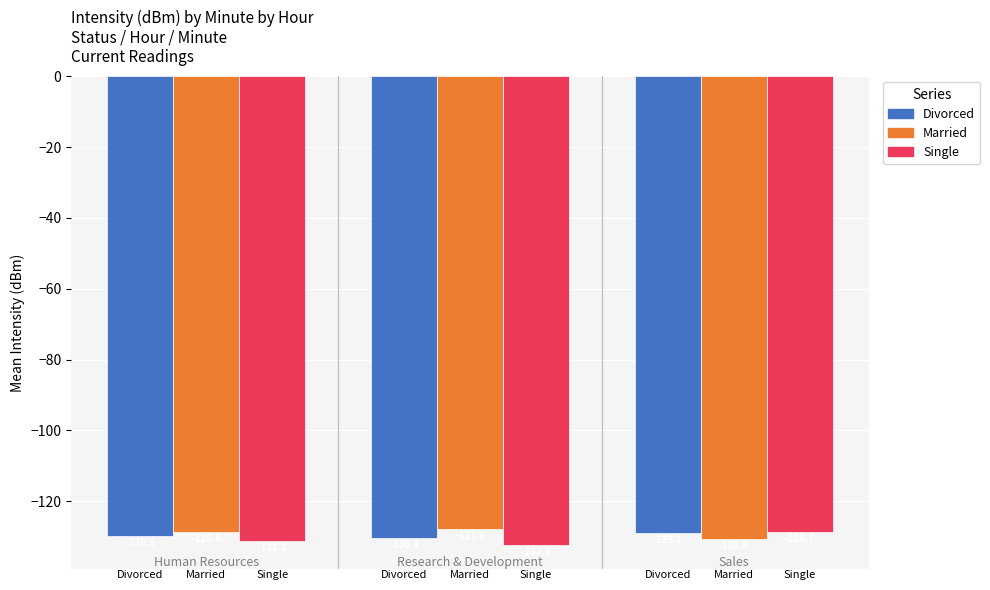

What is the maximum value for Divorced?

-129.1